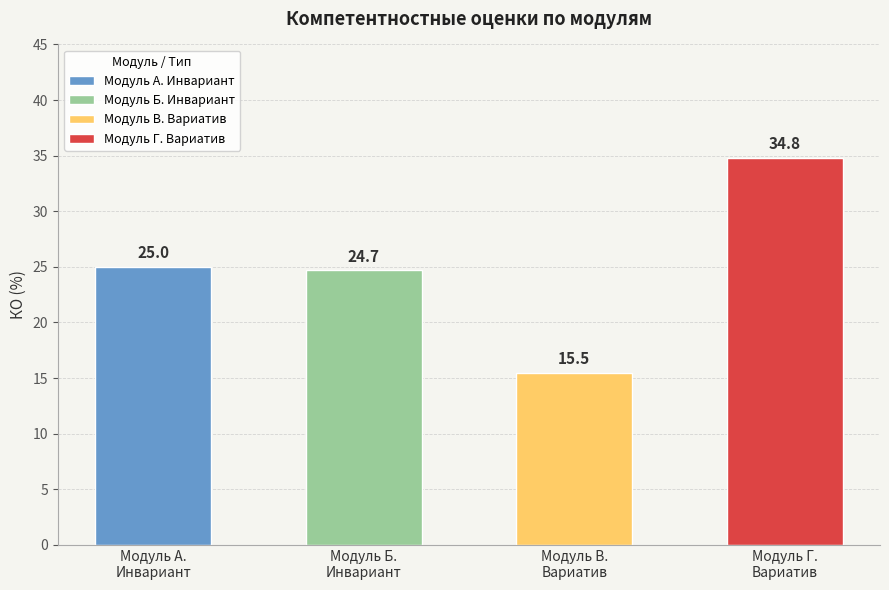

What is the label of the 2nd bar from the right?

Модуль В.
Вариатив